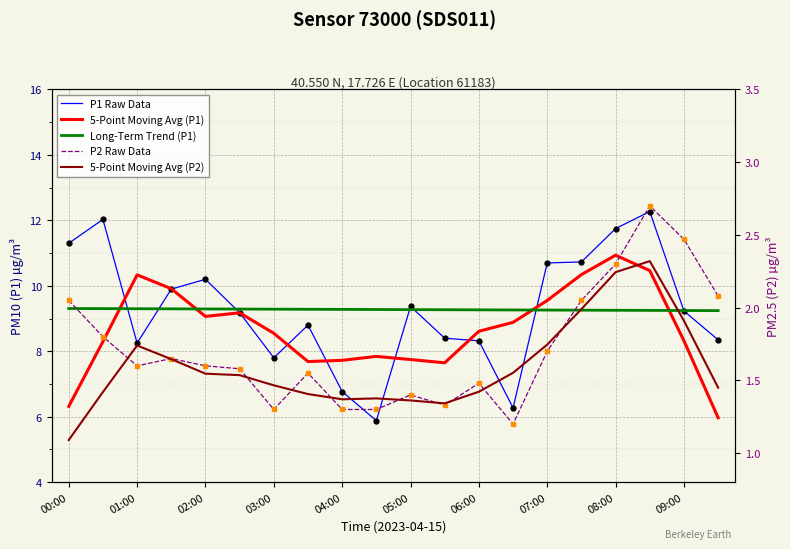

Between 00:00 and 19, which series saw the biggest shift?

P1 Raw Data